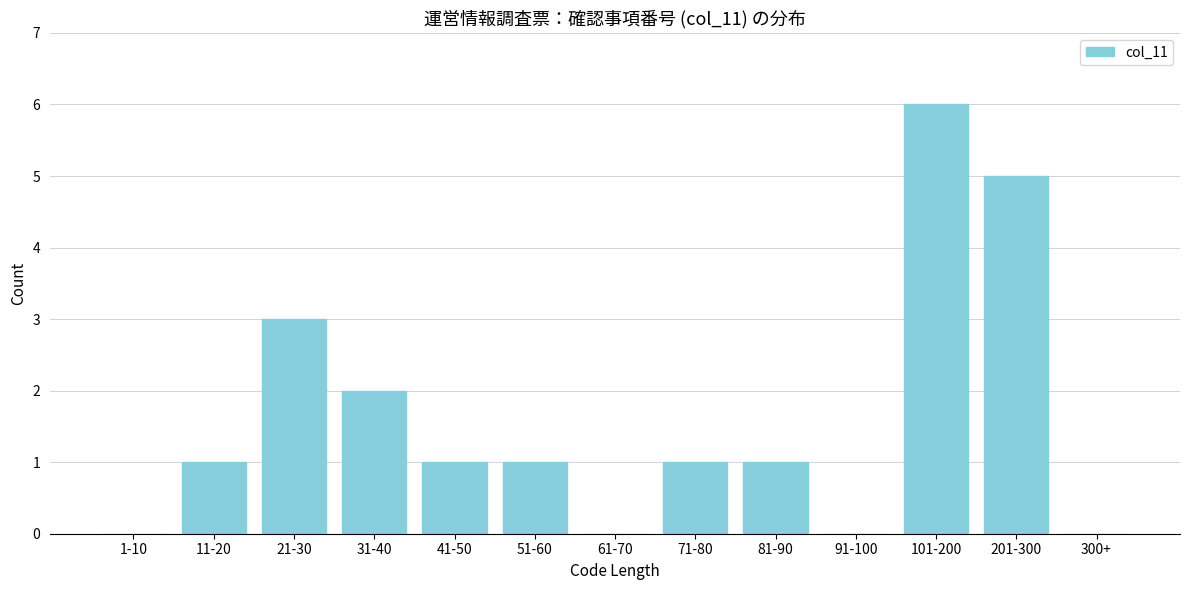

Reading right to left, list all the values displayed in this chart.

300+=0	201-300=5	101-200=6	91-100=0	81-90=1	71-80=1	61-70=0	51-60=1	41-50=1	31-40=2	21-30=3	11-20=1	1-10=0